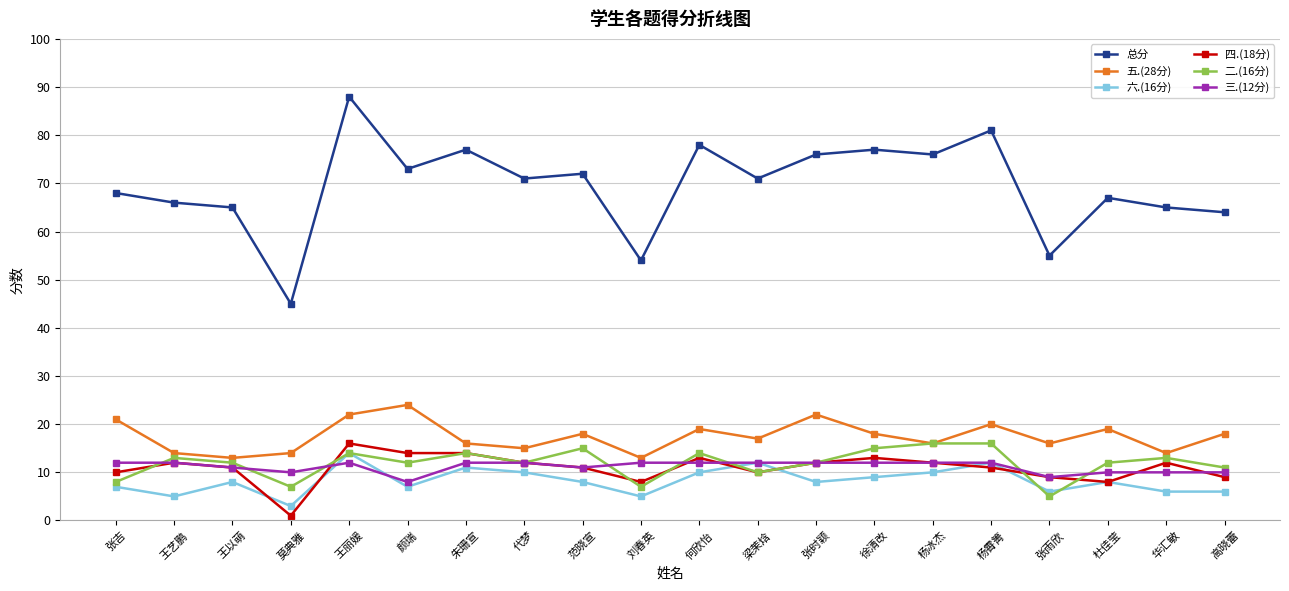

Reading left to right, extract all data points from this chart.

总分: 张吉=68	王艺鹏=66	王以萌=65	莫典雅=45	王丽媛=88	颜瑞=73	朱珊宣=77	代梦=71	范晓宣=72	刘春英=54	何欣怡=78	梁茉焓=71	张时颖=76	徐清改=77	杨冰杰=76	杨霄箐=81	张雨欣=55	杜佳莹=67	华汇敏=65	高晓蕾=64
五.(28分): 张吉=21	王艺鹏=14	王以萌=13	莫典雅=14	王丽媛=22	颜瑞=24	朱珊宣=16	代梦=15	范晓宣=18	刘春英=13	何欣怡=19	梁茉焓=17	张时颖=22	徐清改=18	杨冰杰=16	杨霄箐=20	张雨欣=16	杜佳莹=19	华汇敏=14	高晓蕾=18
六.(16分): 张吉=7	王艺鹏=5	王以萌=8	莫典雅=3	王丽媛=14	颜瑞=7	朱珊宣=11	代梦=10	范晓宣=8	刘春英=5	何欣怡=10	梁茉焓=12	张时颖=8	徐清改=9	杨冰杰=10	杨霄箐=12	张雨欣=6	杜佳莹=8	华汇敏=6	高晓蕾=6
四.(18分): 张吉=10	王艺鹏=12	王以萌=11	莫典雅=1	王丽媛=16	颜瑞=14	朱珊宣=14	代梦=12	范晓宣=11	刘春英=8	何欣怡=13	梁茉焓=10	张时颖=12	徐清改=13	杨冰杰=12	杨霄箐=11	张雨欣=9	杜佳莹=8	华汇敏=12	高晓蕾=9
二.(16分): 张吉=8	王艺鹏=13	王以萌=12	莫典雅=7	王丽媛=14	颜瑞=12	朱珊宣=14	代梦=12	范晓宣=15	刘春英=7	何欣怡=14	梁茉焓=10	张时颖=12	徐清改=15	杨冰杰=16	杨霄箐=16	张雨欣=5	杜佳莹=12	华汇敏=13	高晓蕾=11
三.(12分): 张吉=12	王艺鹏=12	王以萌=11	莫典雅=10	王丽媛=12	颜瑞=8	朱珊宣=12	代梦=12	范晓宣=11	刘春英=12	何欣怡=12	梁茉焓=12	张时颖=12	徐清改=12	杨冰杰=12	杨霄箐=12	张雨欣=9	杜佳莹=10	华汇敏=10	高晓蕾=10